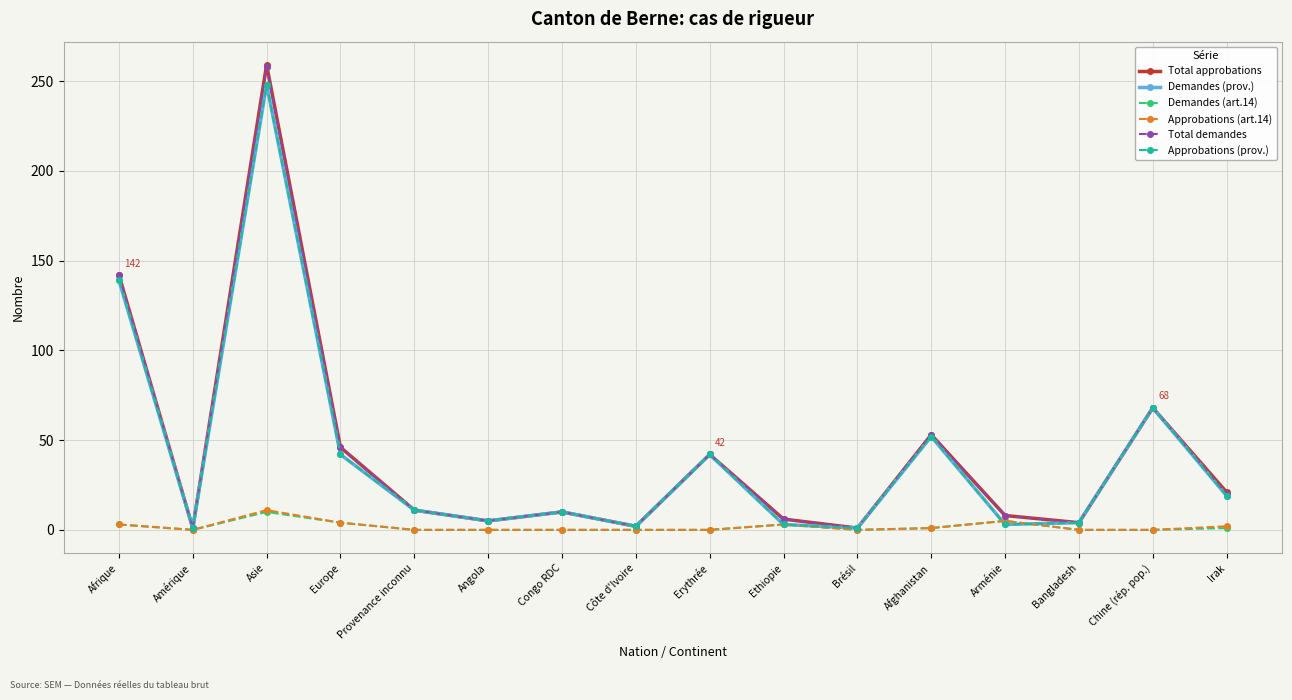

Is this an area chart (filled region under the line)?

No